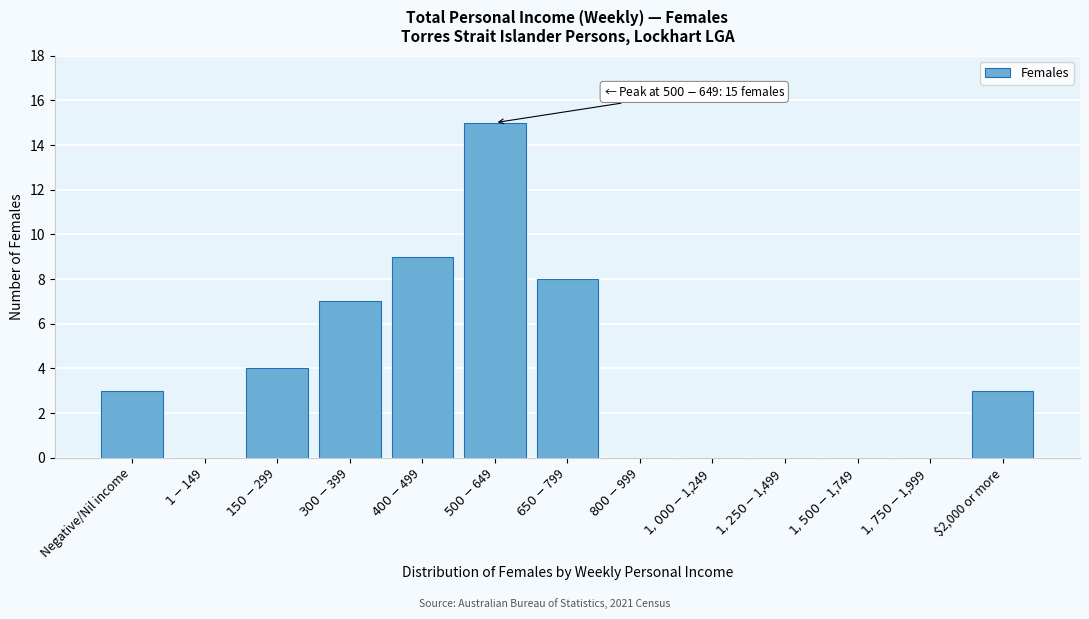

What is the sum of all values?

49